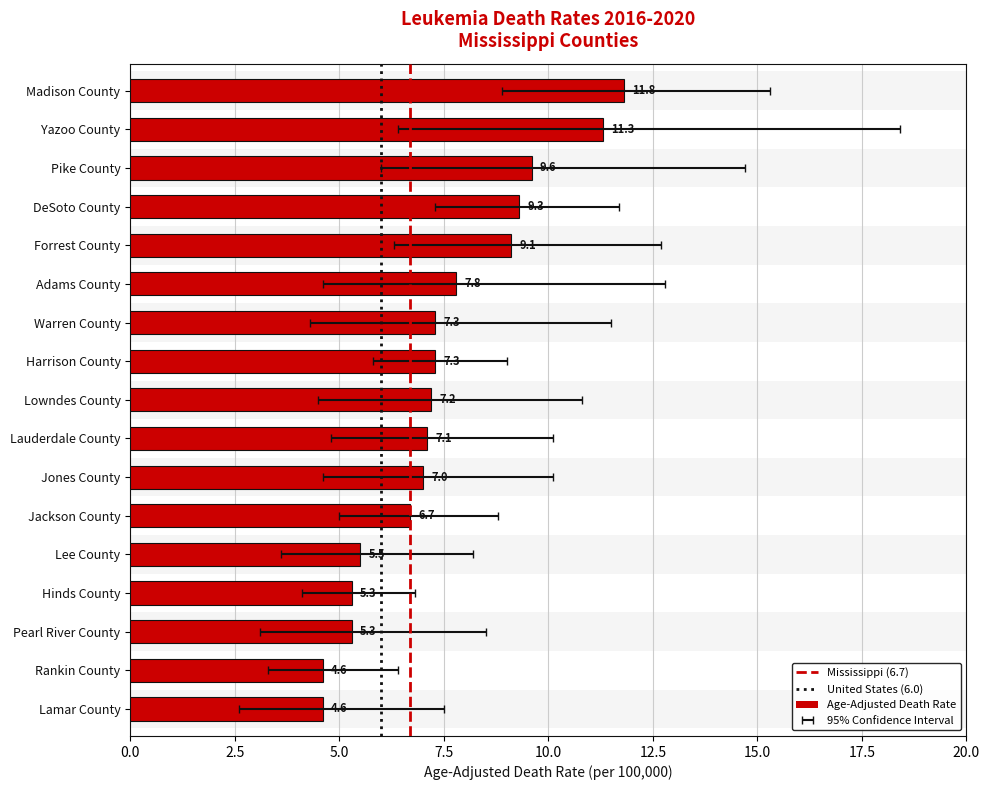

The value of Lower CI at Harrison County is 5.8. True or false?

True